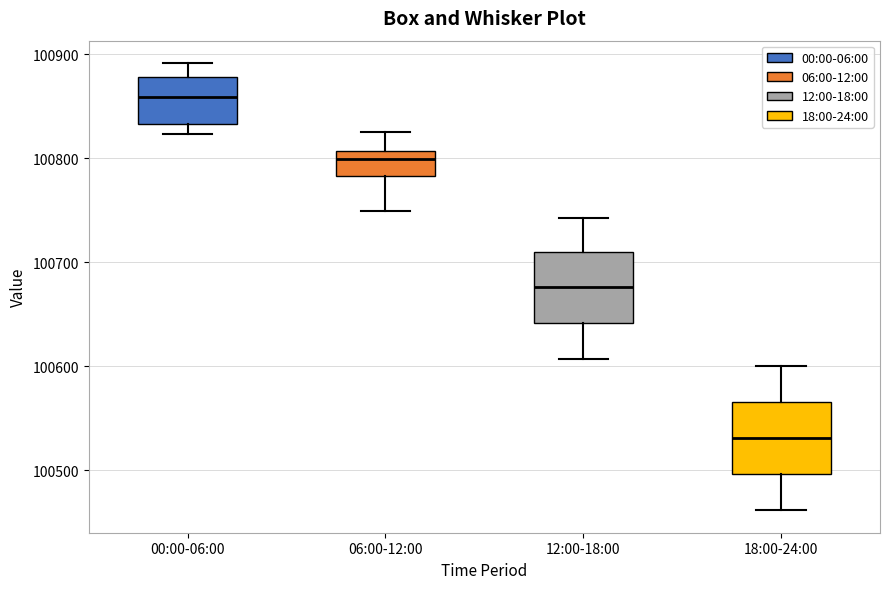

Reading left to right, transcribe this box plot: for each box, give where its median line is, the range the box spans, and where its two whiskers end, as read against the y-axis. The values are not printed on the chart, so give them approximately, as read against the axis.

00:00-06:00: median 100860, box 100830 to 100880, whiskers 100820 to 100890
06:00-12:00: median 100800, box 100780 to 100810, whiskers 100750 to 100830
12:00-18:00: median 100680, box 100640 to 100710, whiskers 100610 to 100740
18:00-24:00: median 100530, box 100500 to 100570, whiskers 100460 to 100600